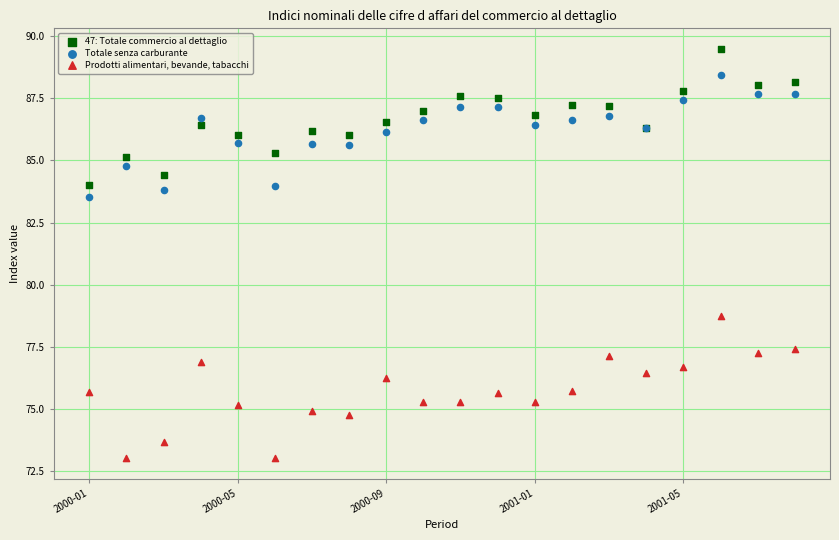

Which series contains the lowest Y value?

Prodotti alimentari, bevande, tabacchi